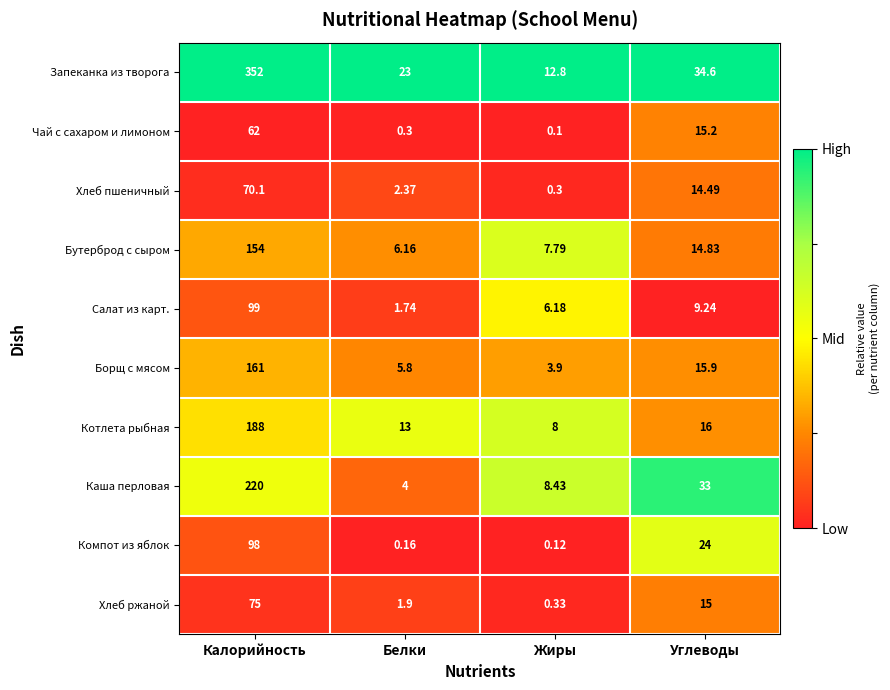

At which label does Хлеб пшеничный reach its minimum?

Жиры